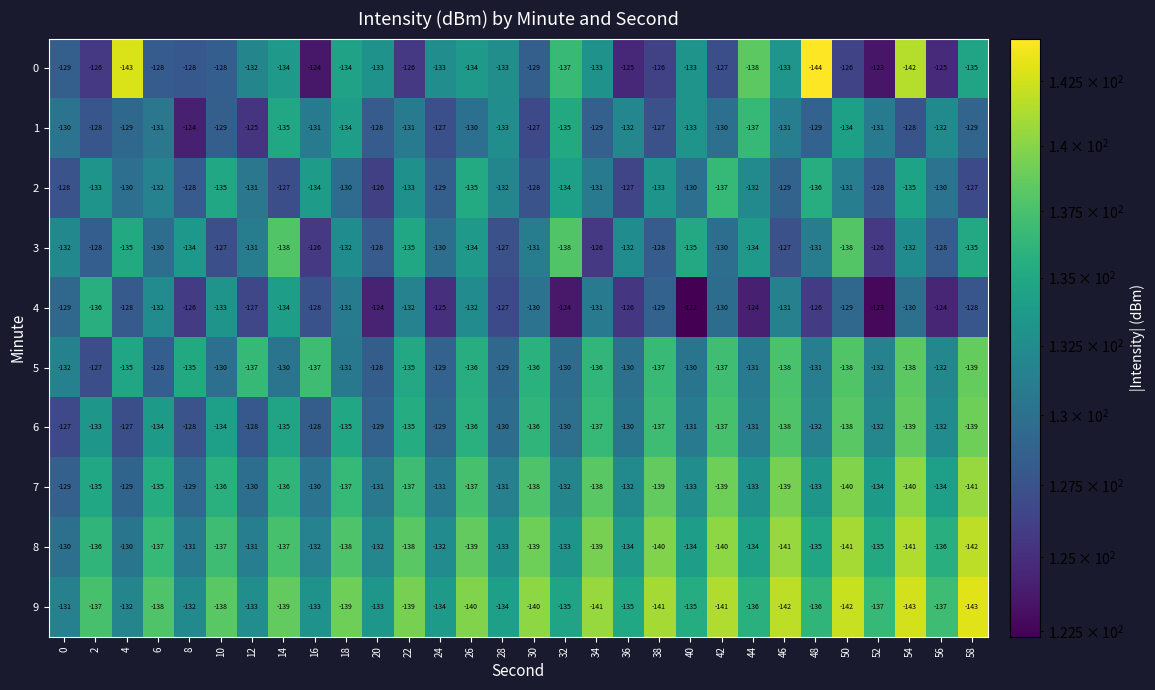

Is it true that 5 equals -201 at 28?

False